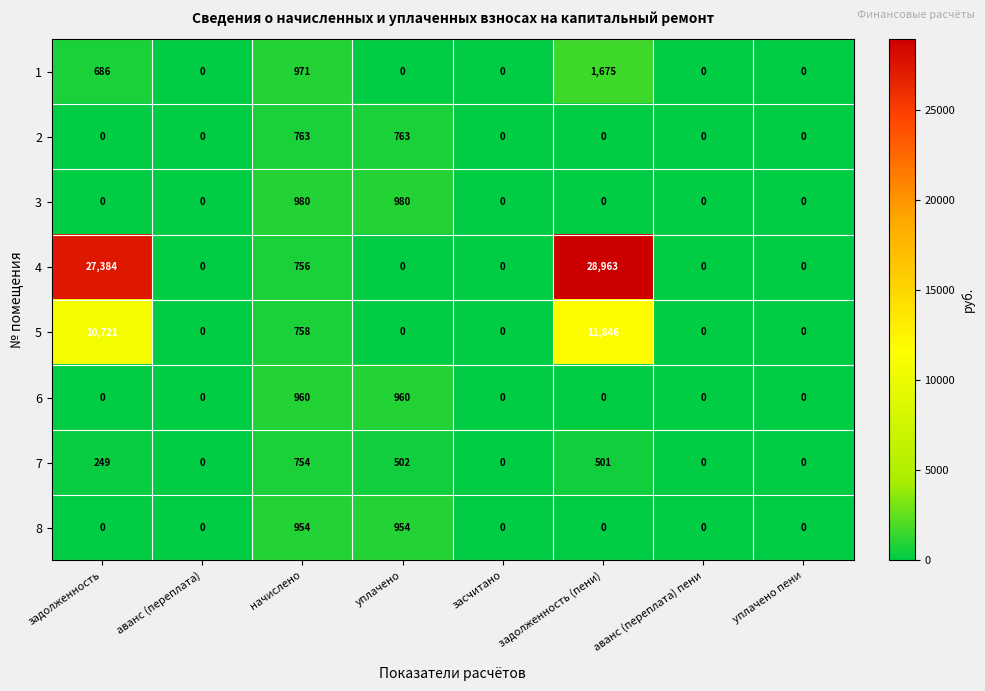

What is the difference between the second highest and second lowest values in the 4 series?

27384